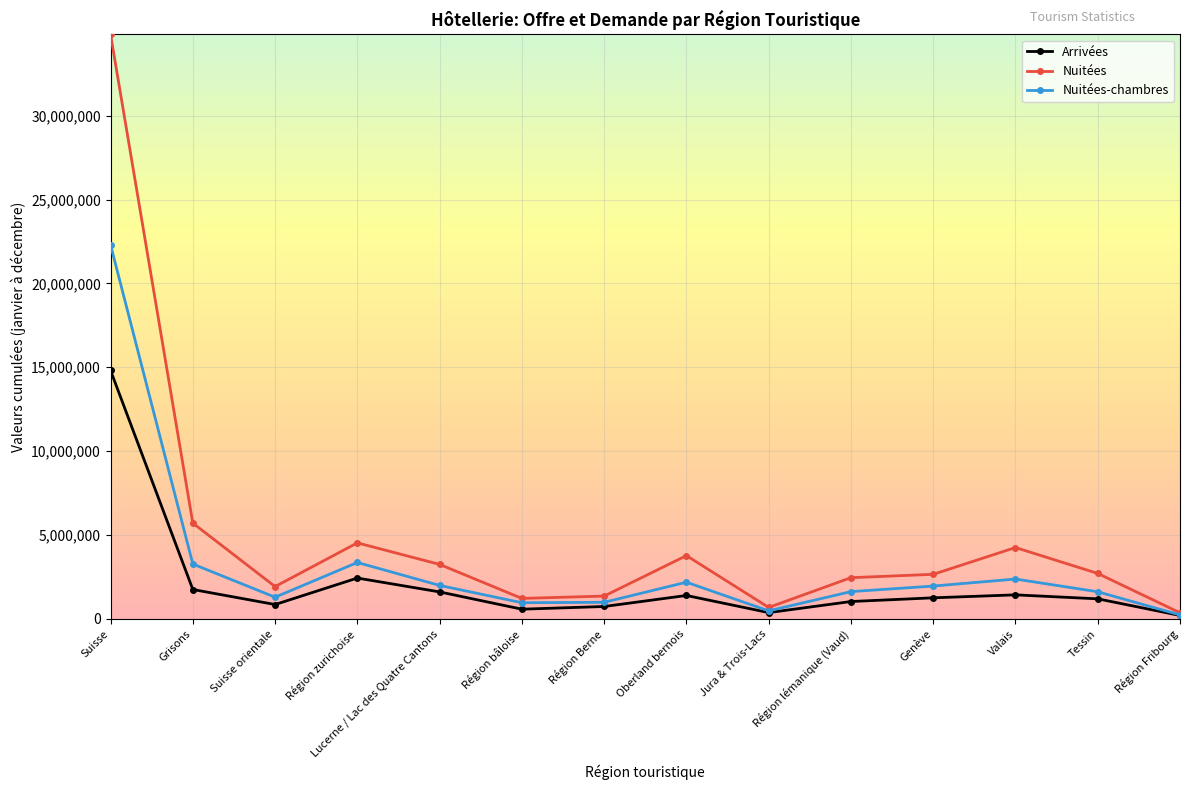

Which series changed the most between Région zurichoise and Région Berne?

Nuitées